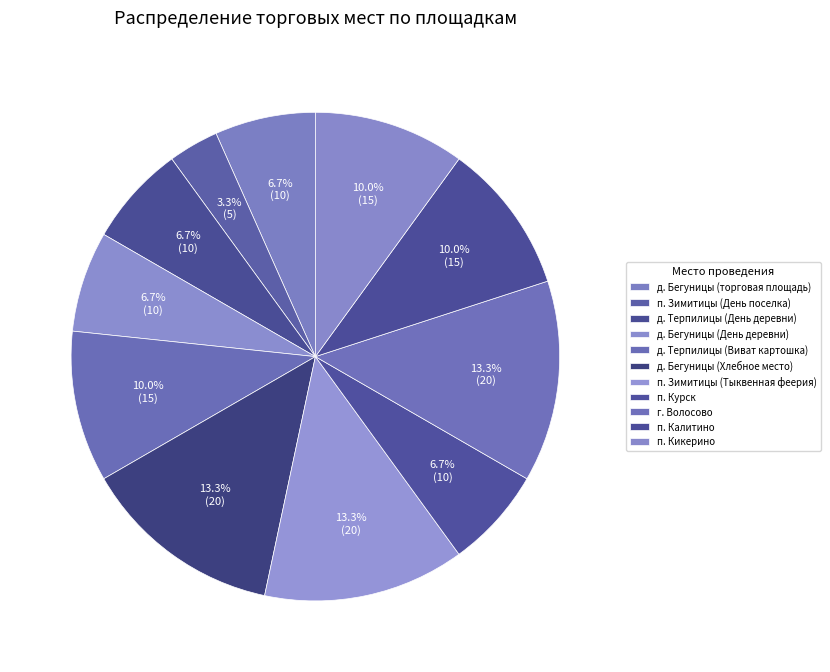

Count the number of slices in the pie.

11